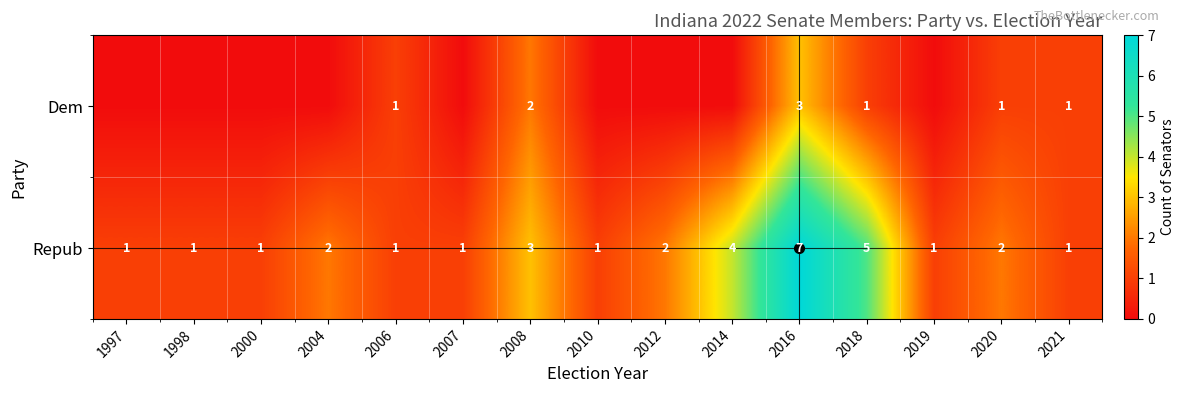

True or false: Repub has a value of 2 at 2014.

False